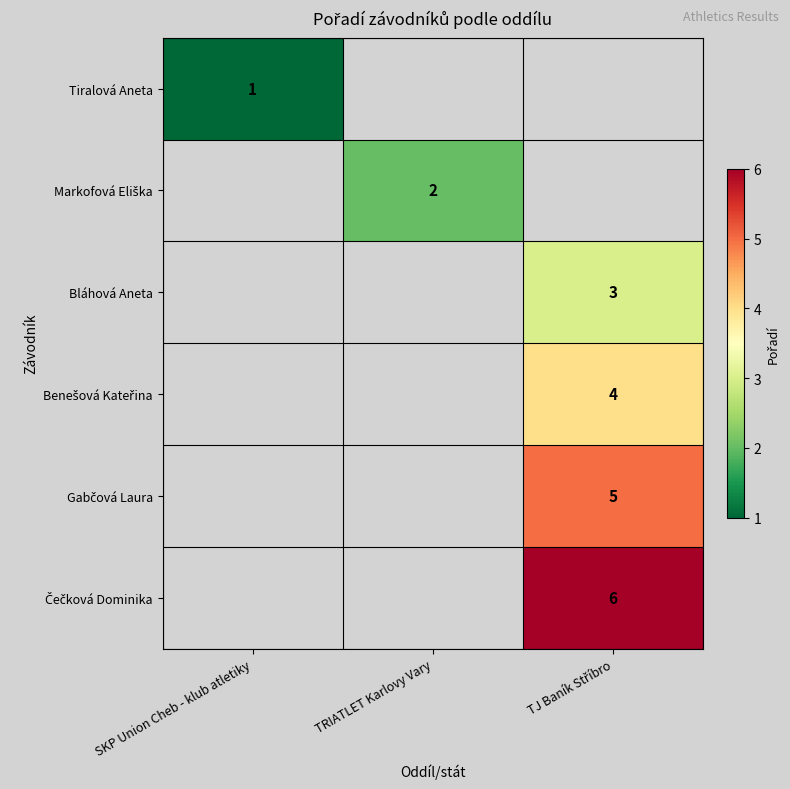

How many values in Benešová Kateřina are above zero?

1